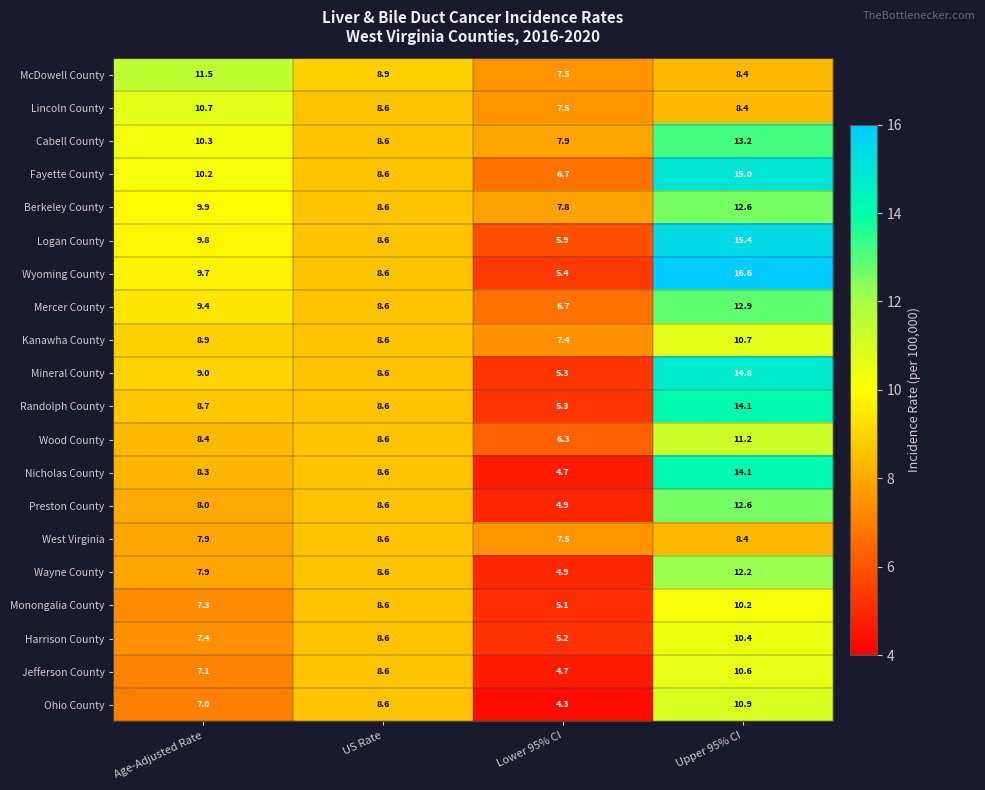

What is the maximum value for McDowell County?

11.5